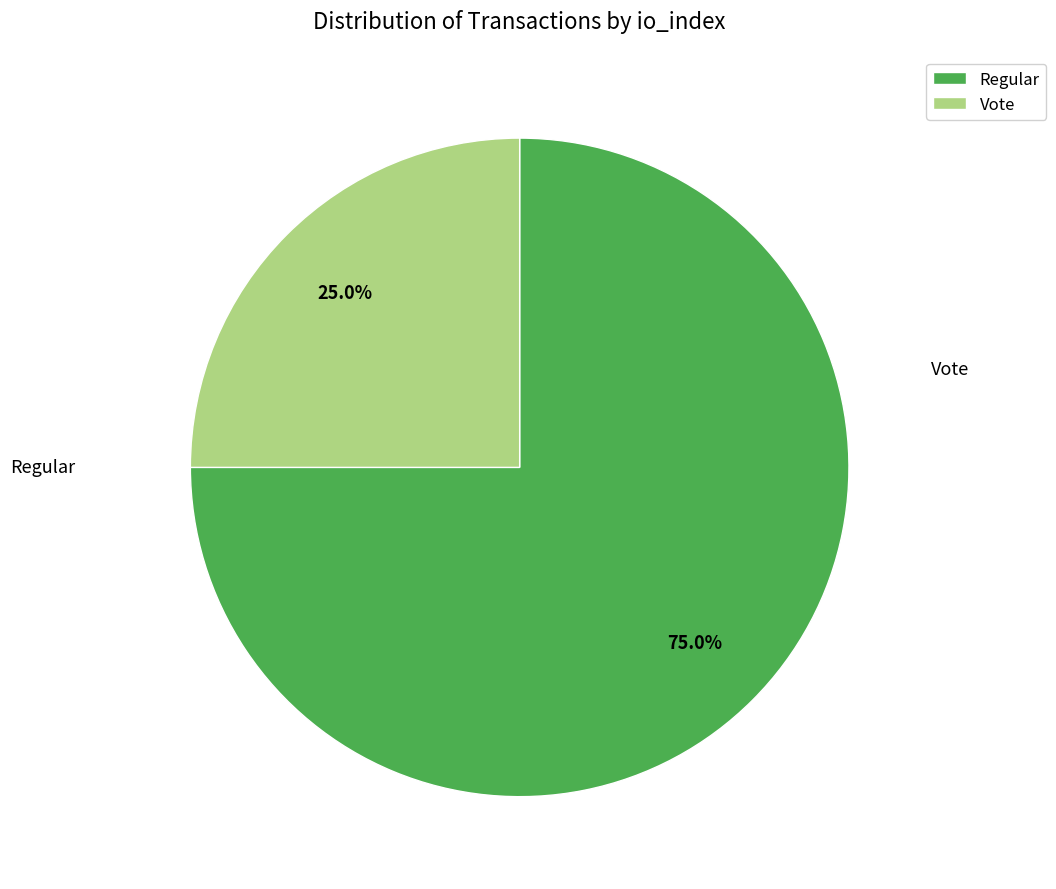

Is the sum of Vote and Regular greater than half?

Yes